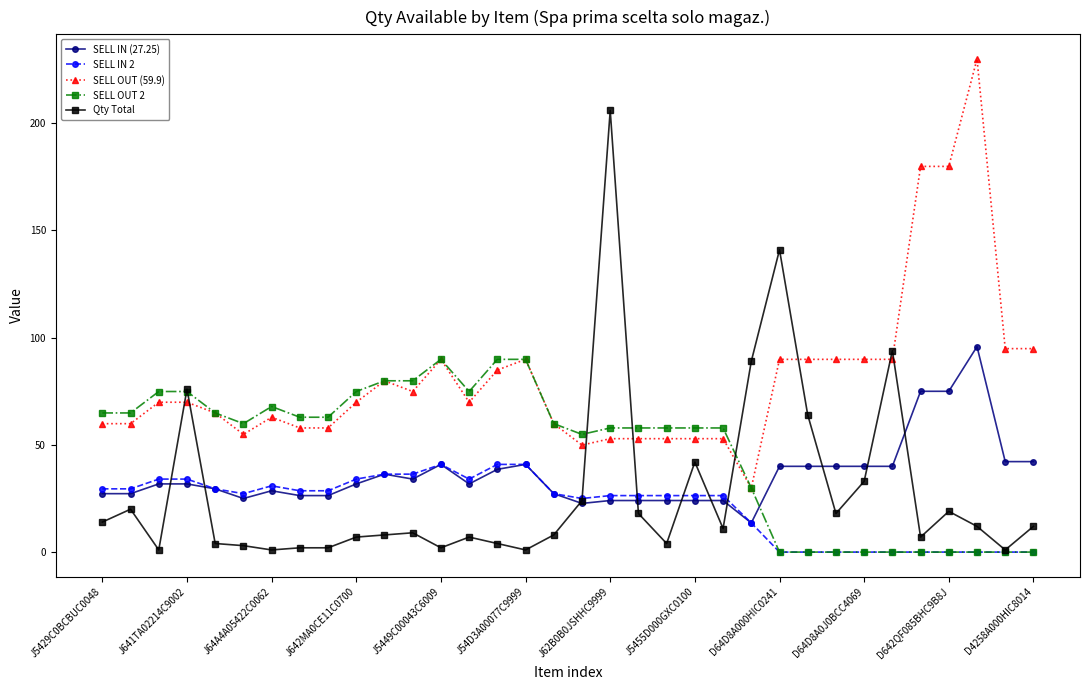

True or false: SELL IN (27.25) has more than 2 interior local peaks.

True